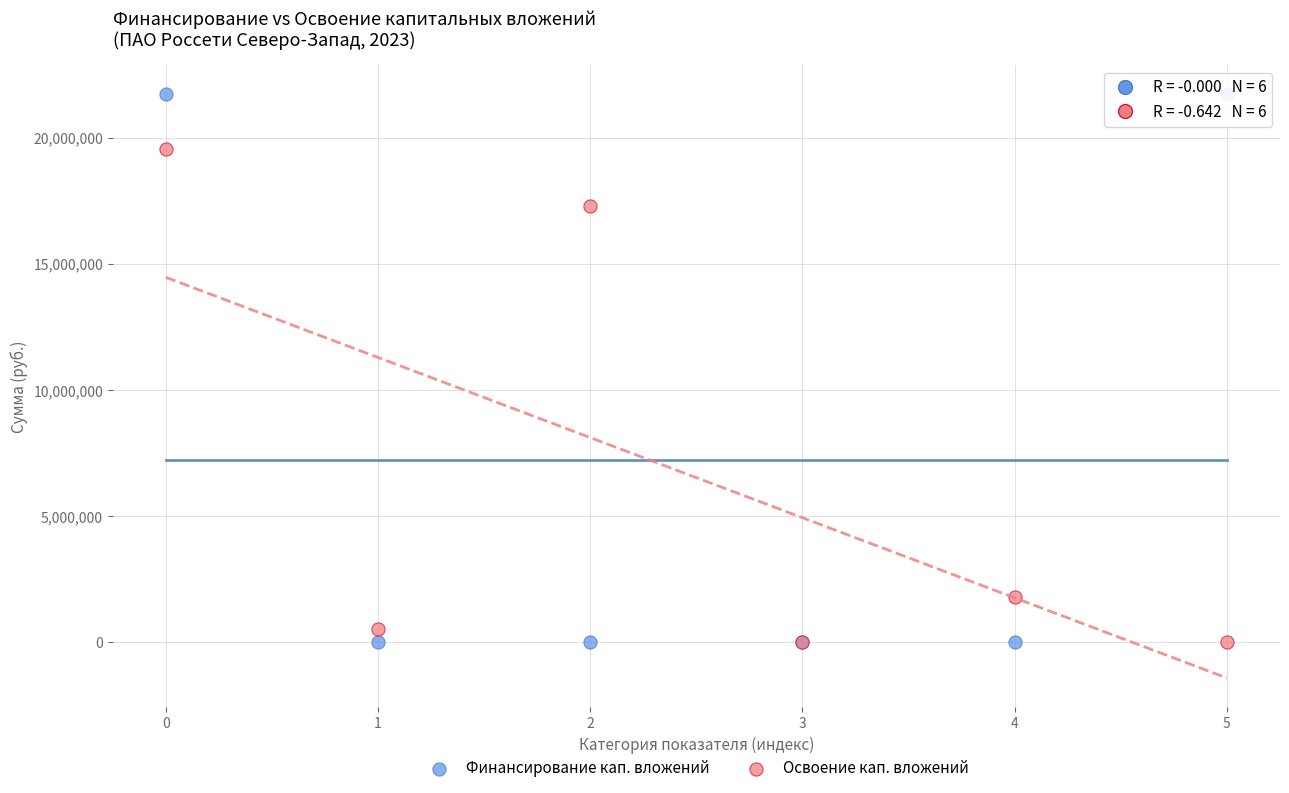

What are all the series names shown in the legend?

Финансирование кап. вложений, Освоение кап. вложений